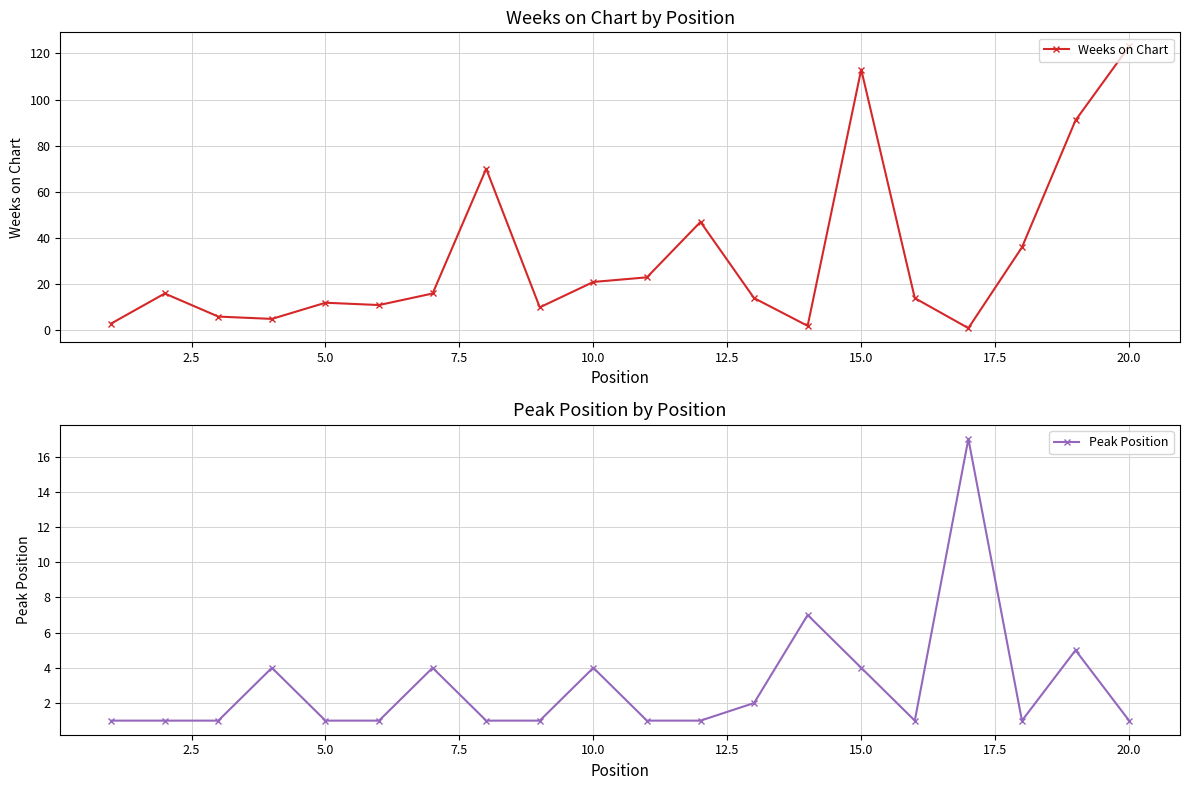

True or false: Weeks on Chart has more than 0 points higher than both neighbors.

True